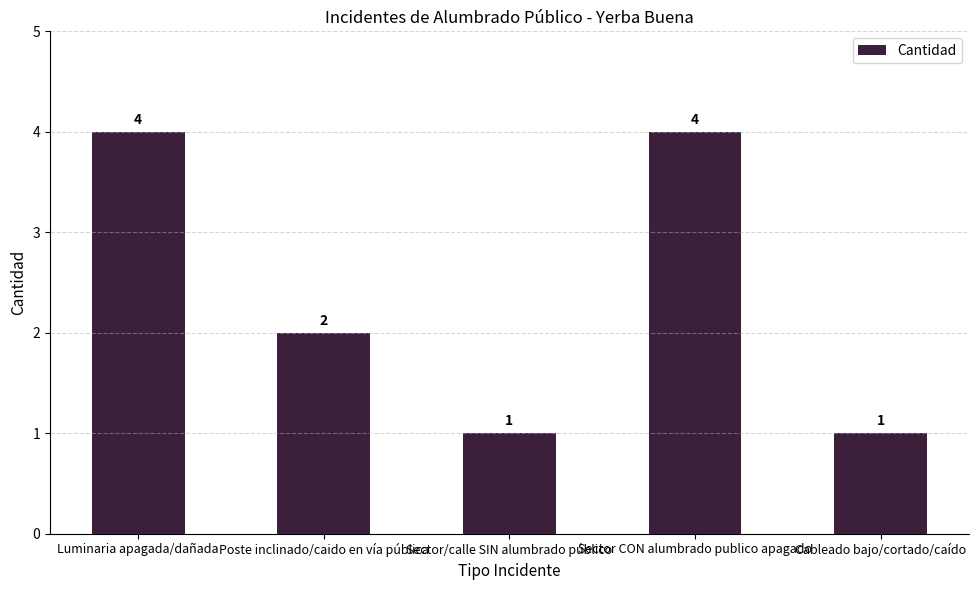

What is the sum of the values at Poste inclinado/caido en vía pública and Sector CON alumbrado publico apagado?

6